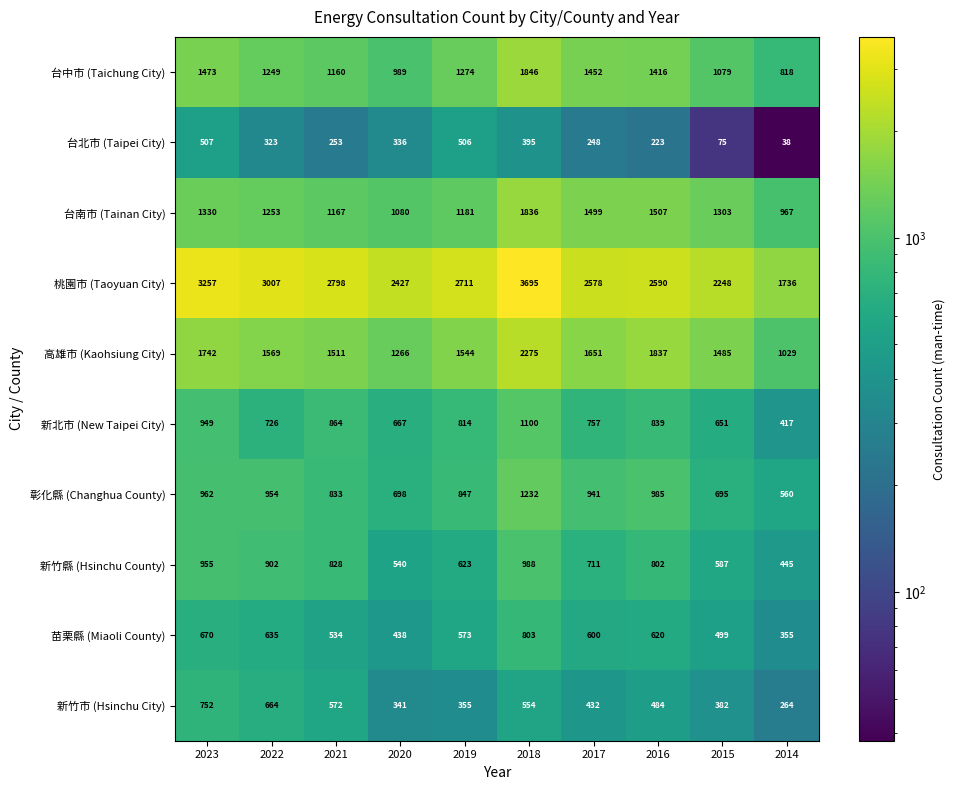

At how many categories does at least one series exceed 2537?

7